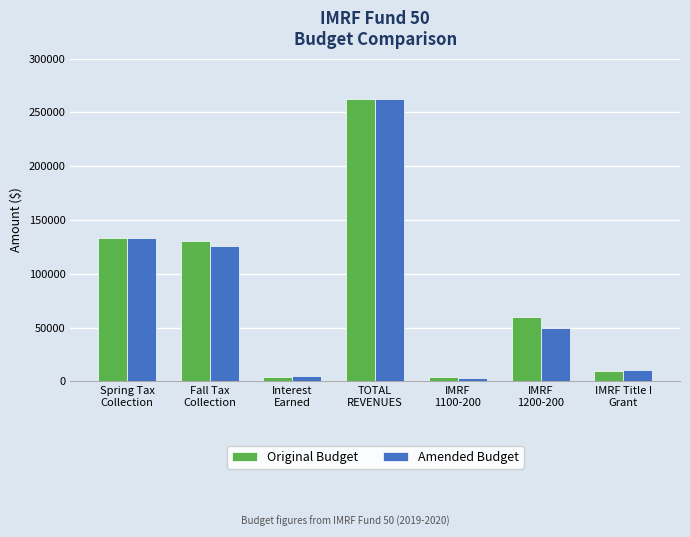

What is the highest value of the Original Budget series?

262594.0